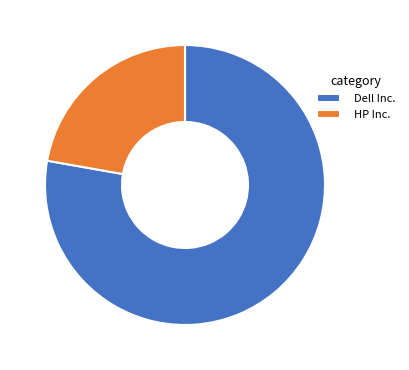

Is the sum of Dell Inc. and HP Inc. greater than half?

Yes